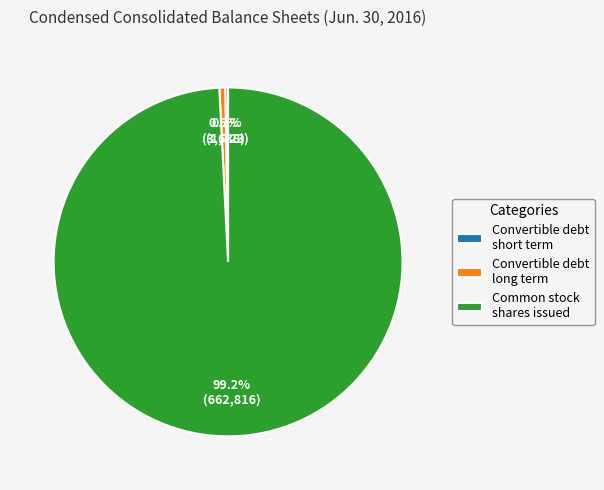

What is the largest slice in the pie chart?

Common stock shares issued